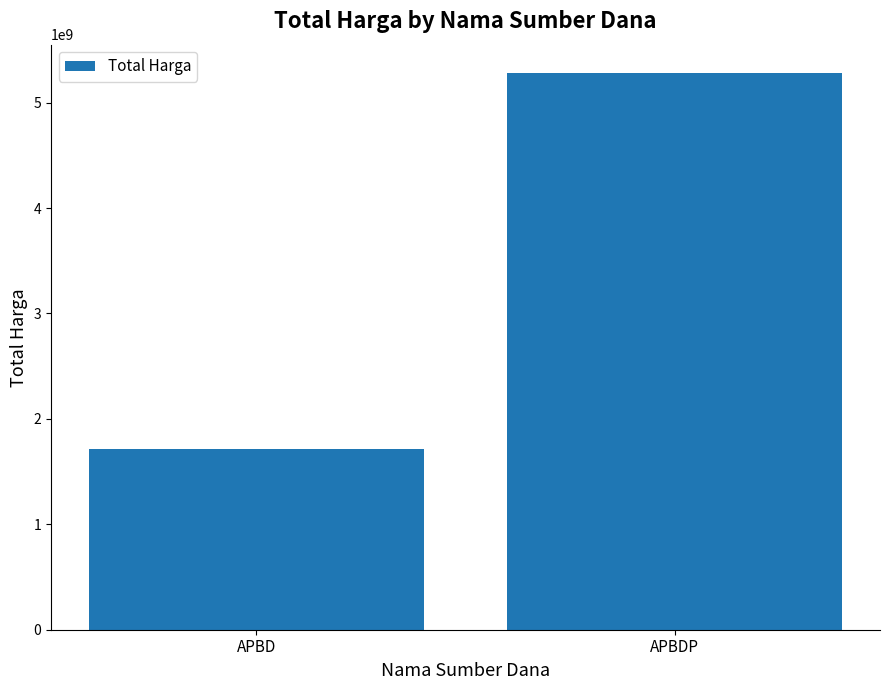

How many values are between 1709736370 and 5285688740?

2